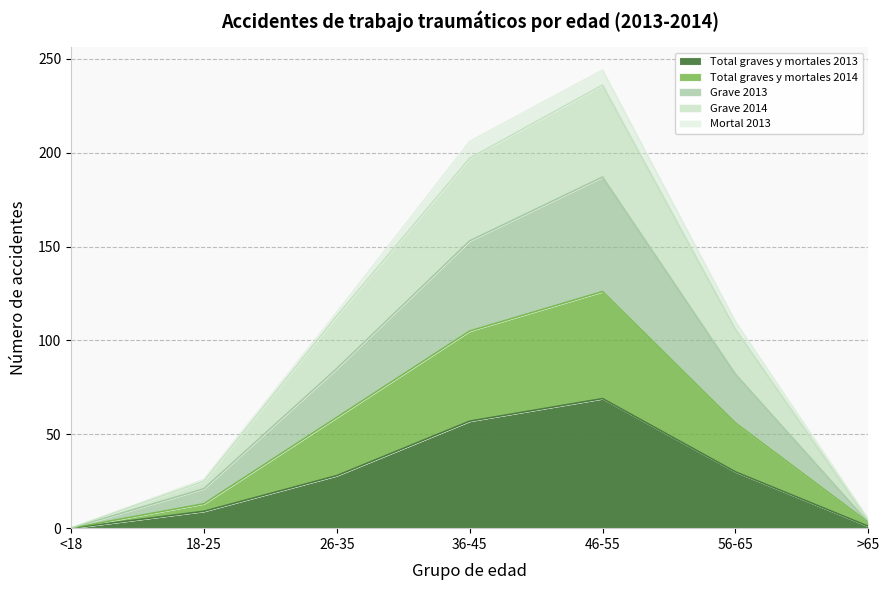

Is it true that Total graves y mortales 2013 equals 30 at 56-65?

True